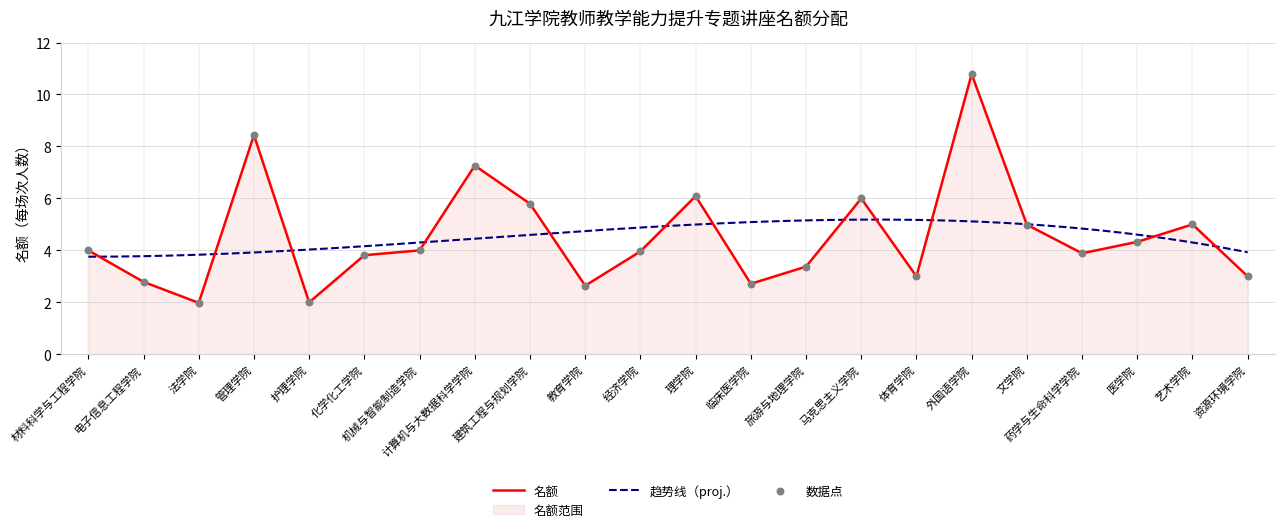

Which has a higher value, 药学与生命科学学院 or 马克思主义学院?

马克思主义学院